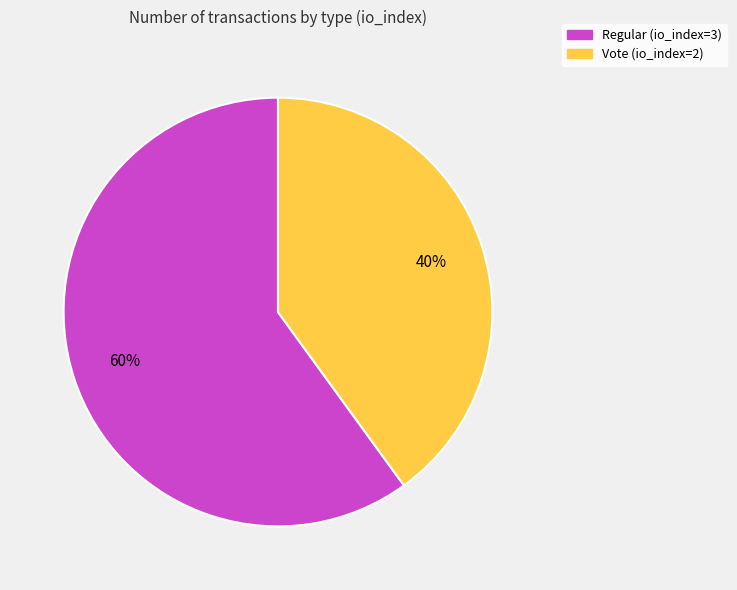

What is the smallest slice in the pie chart?

Vote (io_index=2)